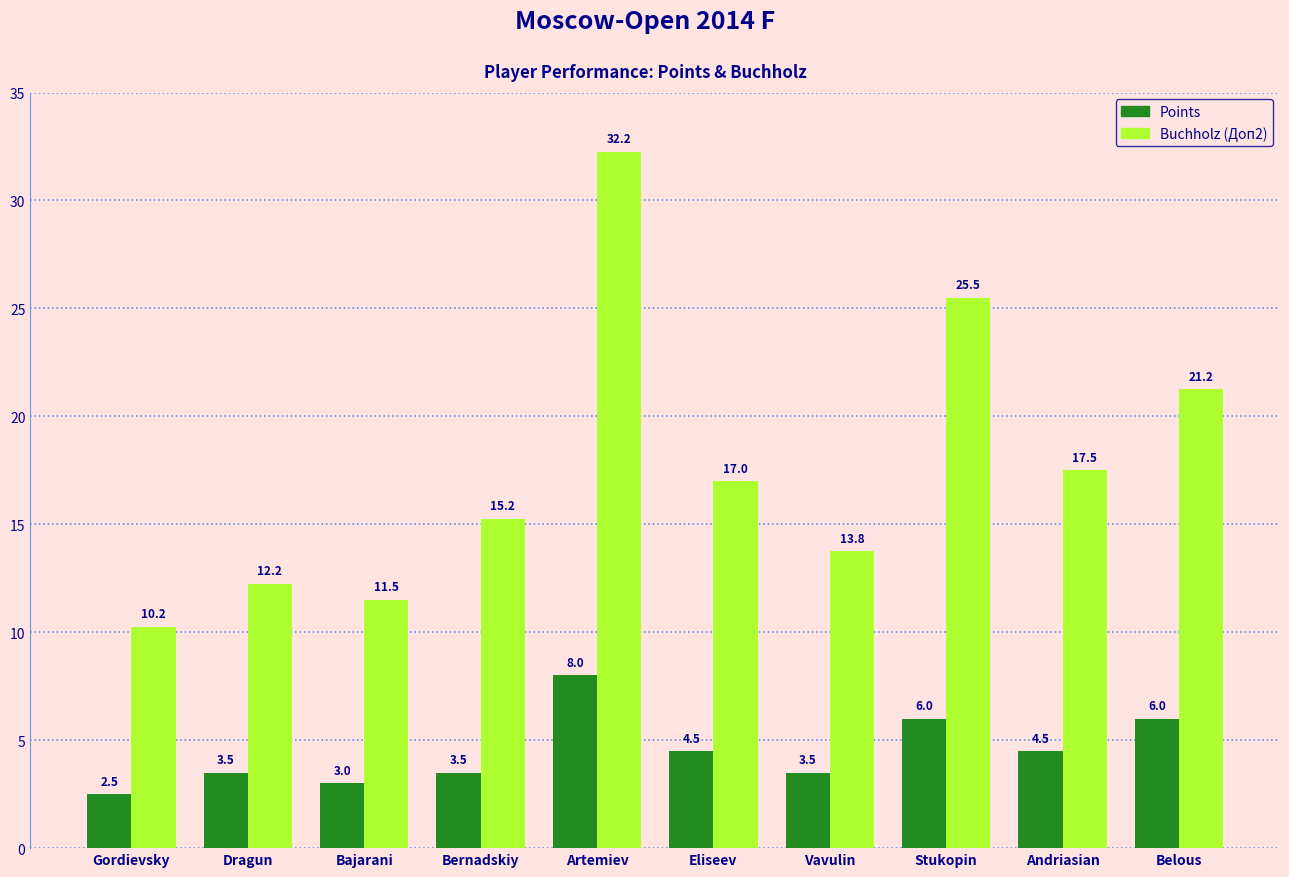

Where does the Points series first go above 4?

Artemiev